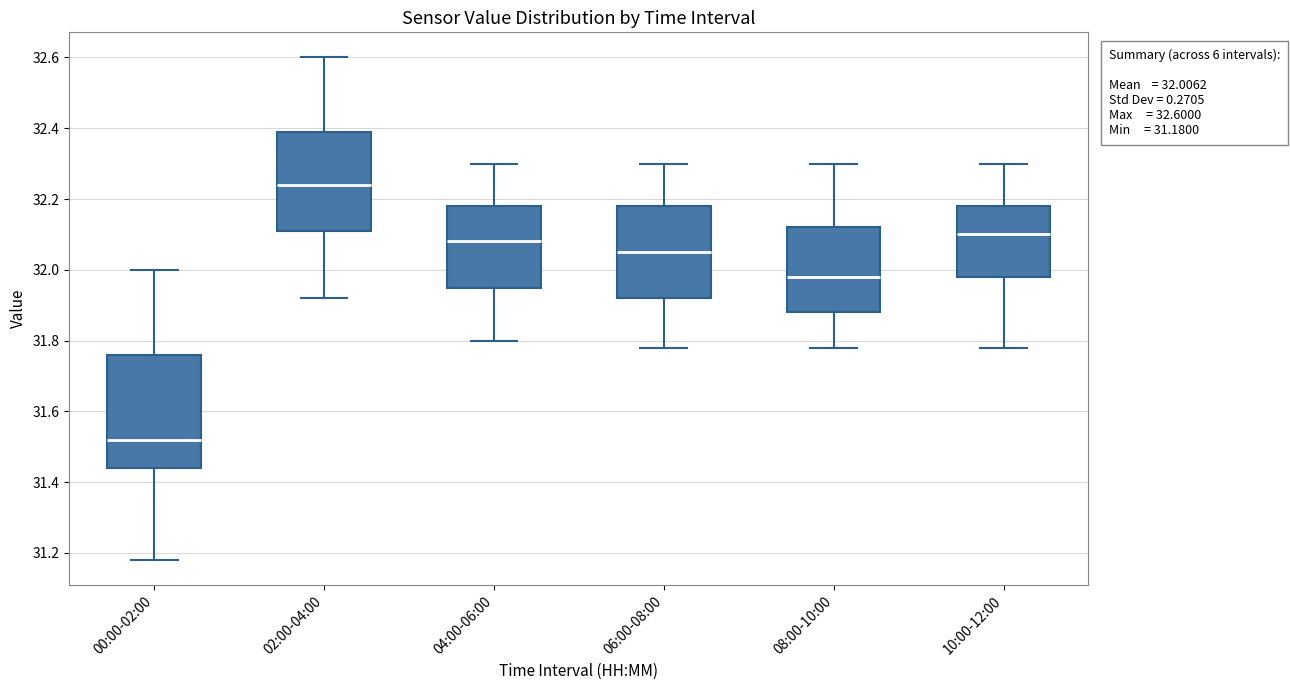

Which box's median line is the highest?

02:00-04:00